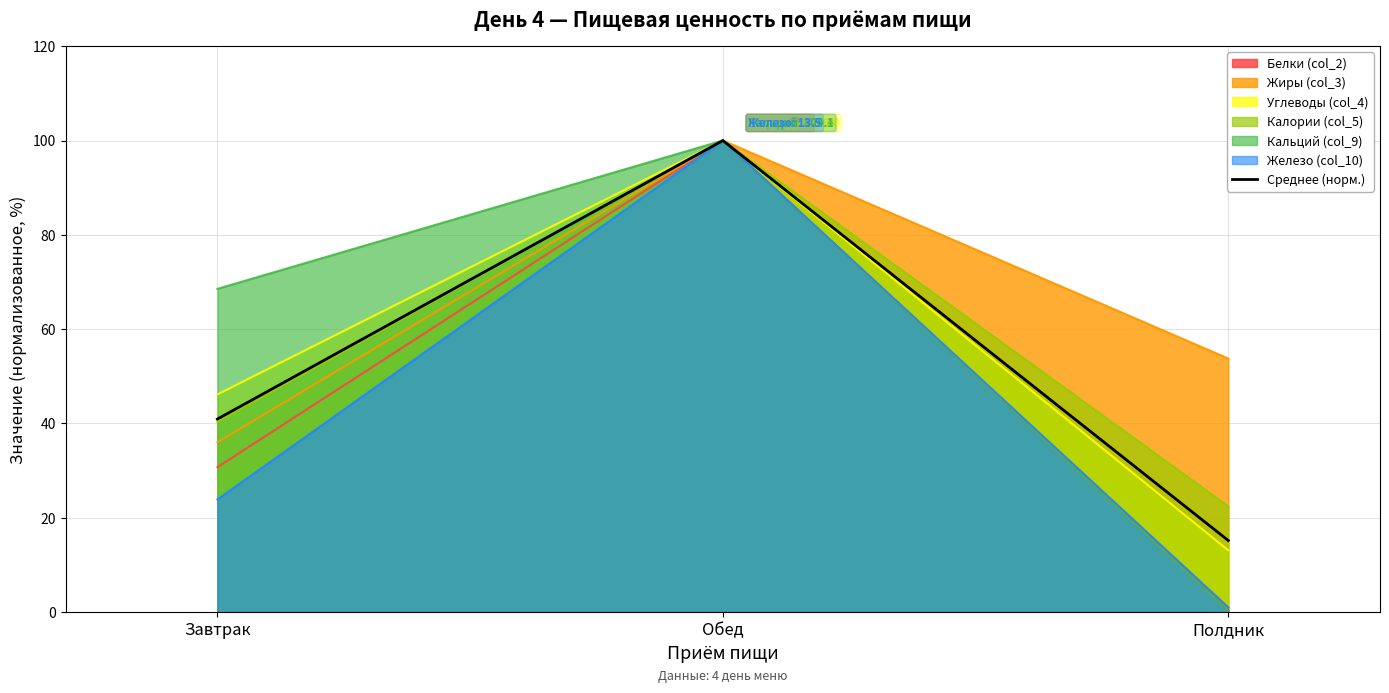

List the labels in order of value, largest first.

Обед, Завтрак, Полдник